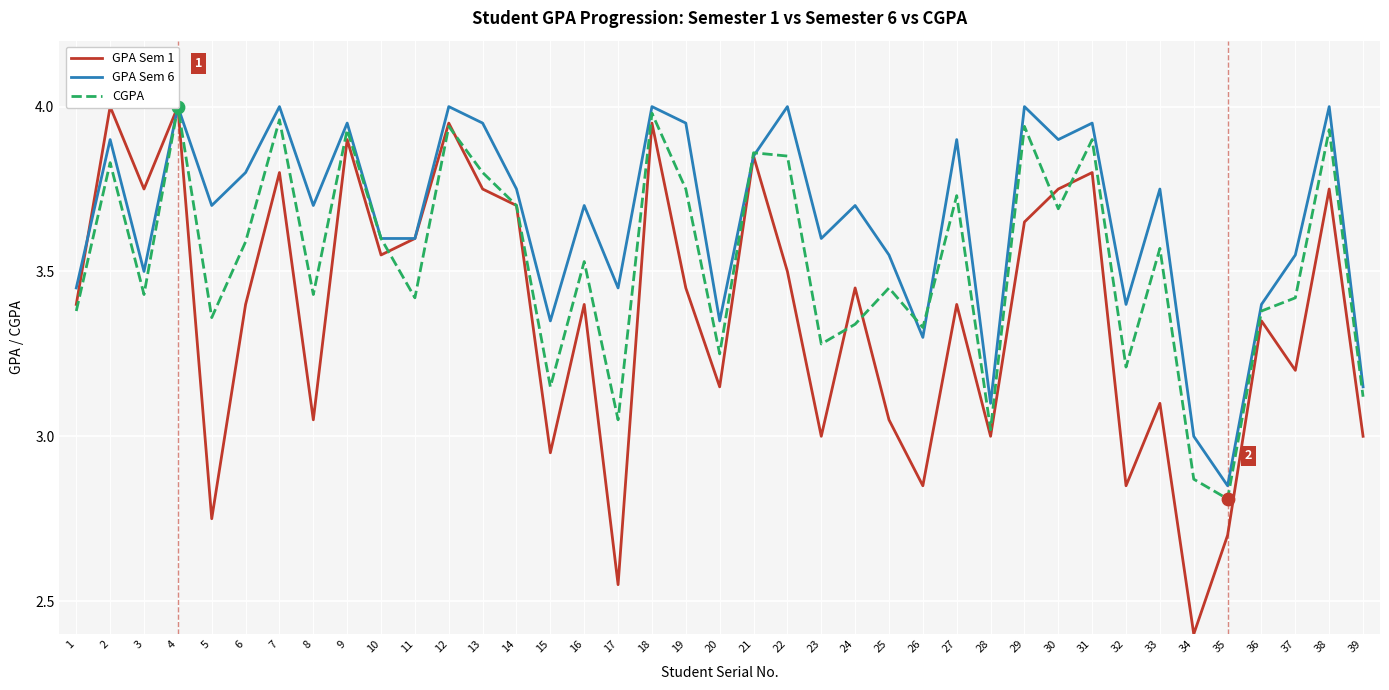

What are all the series names shown in the legend?

GPA Sem 1, GPA Sem 6, CGPA